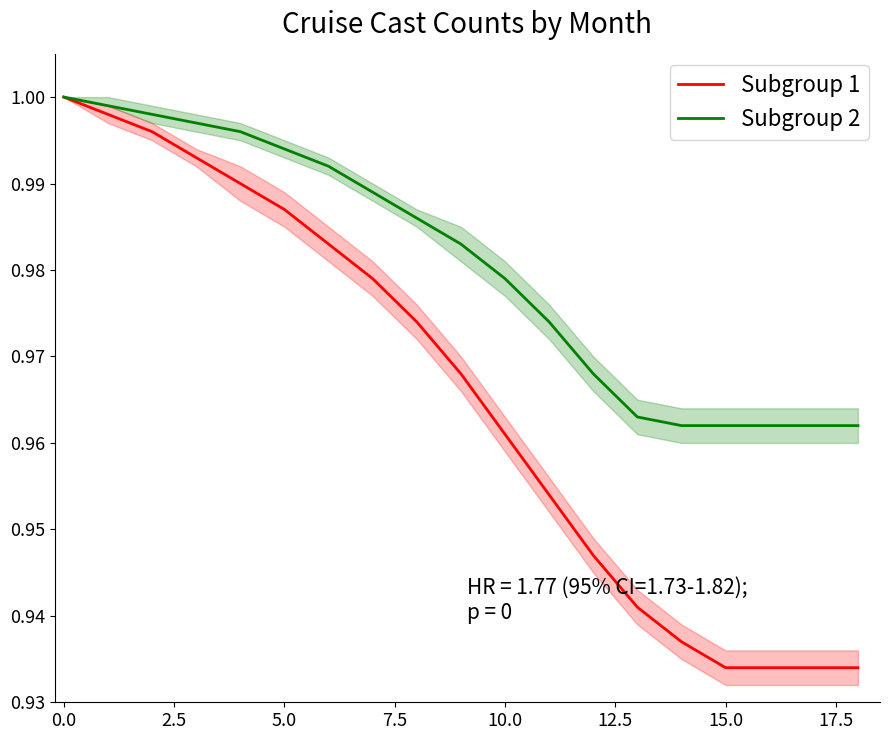

At which label does Subgroup 1 reach its peak?

0.0